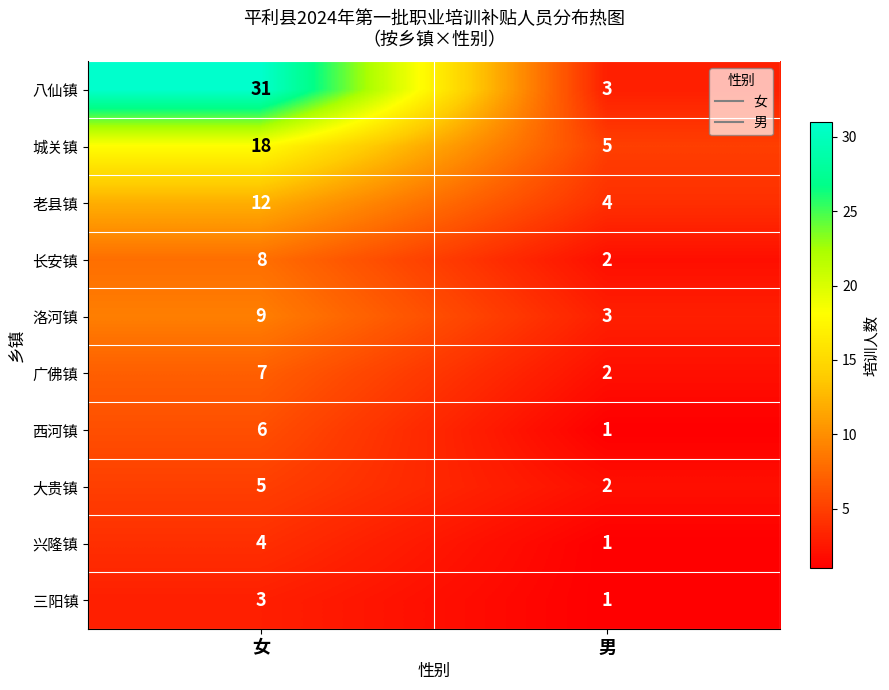

Reading left to right, list all the values displayed in this chart.

八仙镇: 31	3
城关镇: 18	5
老县镇: 12	4
长安镇: 8	2
洛河镇: 9	3
广佛镇: 7	2
西河镇: 6	1
大贵镇: 5	2
兴隆镇: 4	1
三阳镇: 3	1